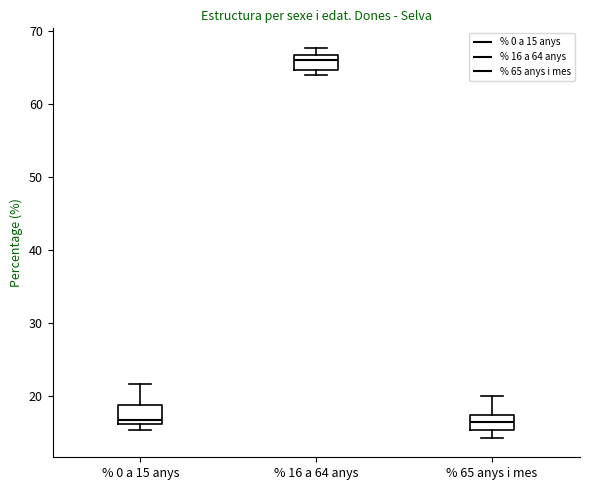

Where is the upper edge of the box for % 16 a 64 anys on the y-axis? The values are not printed on the chart, so give them approximately, as read against the axis.

67